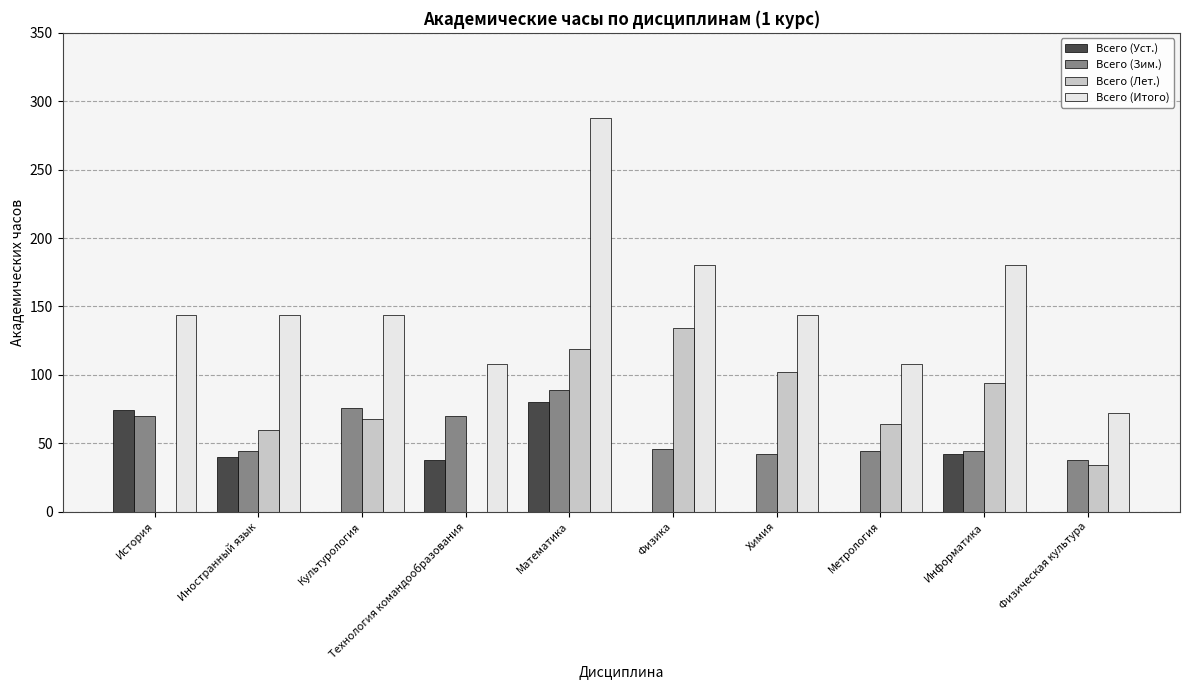

What is the sum of the Всего (Итого) values at История and Физика?

324